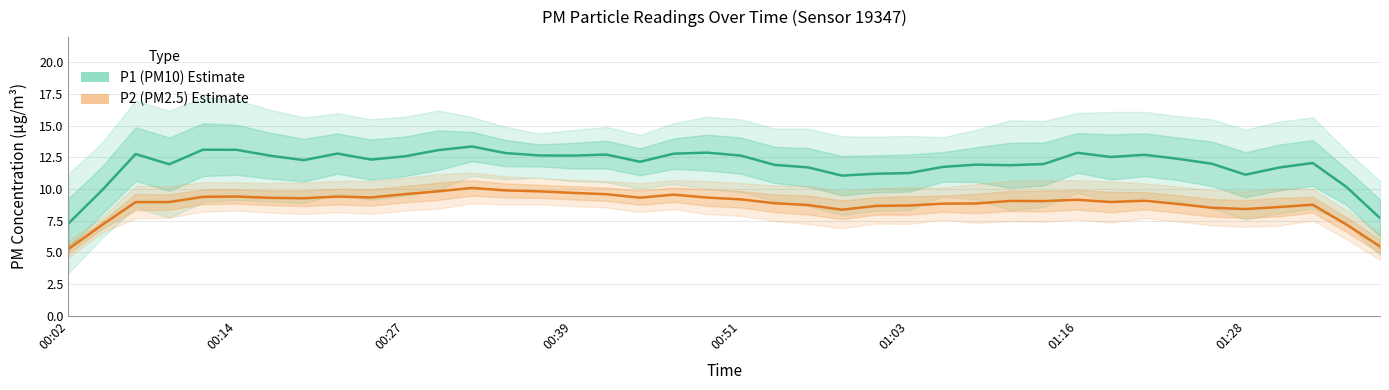

Is this an area chart (filled region under the line)?

No